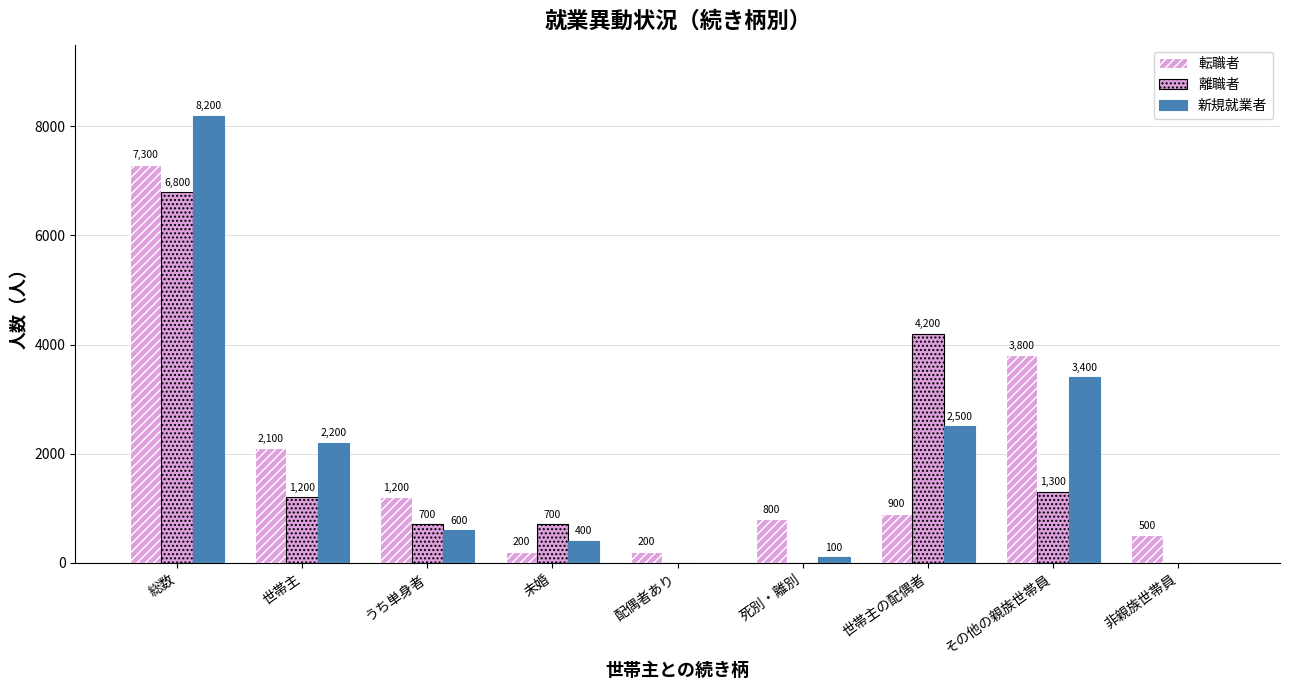

What are all the series names shown in the legend?

転職者, 離職者, 新規就業者